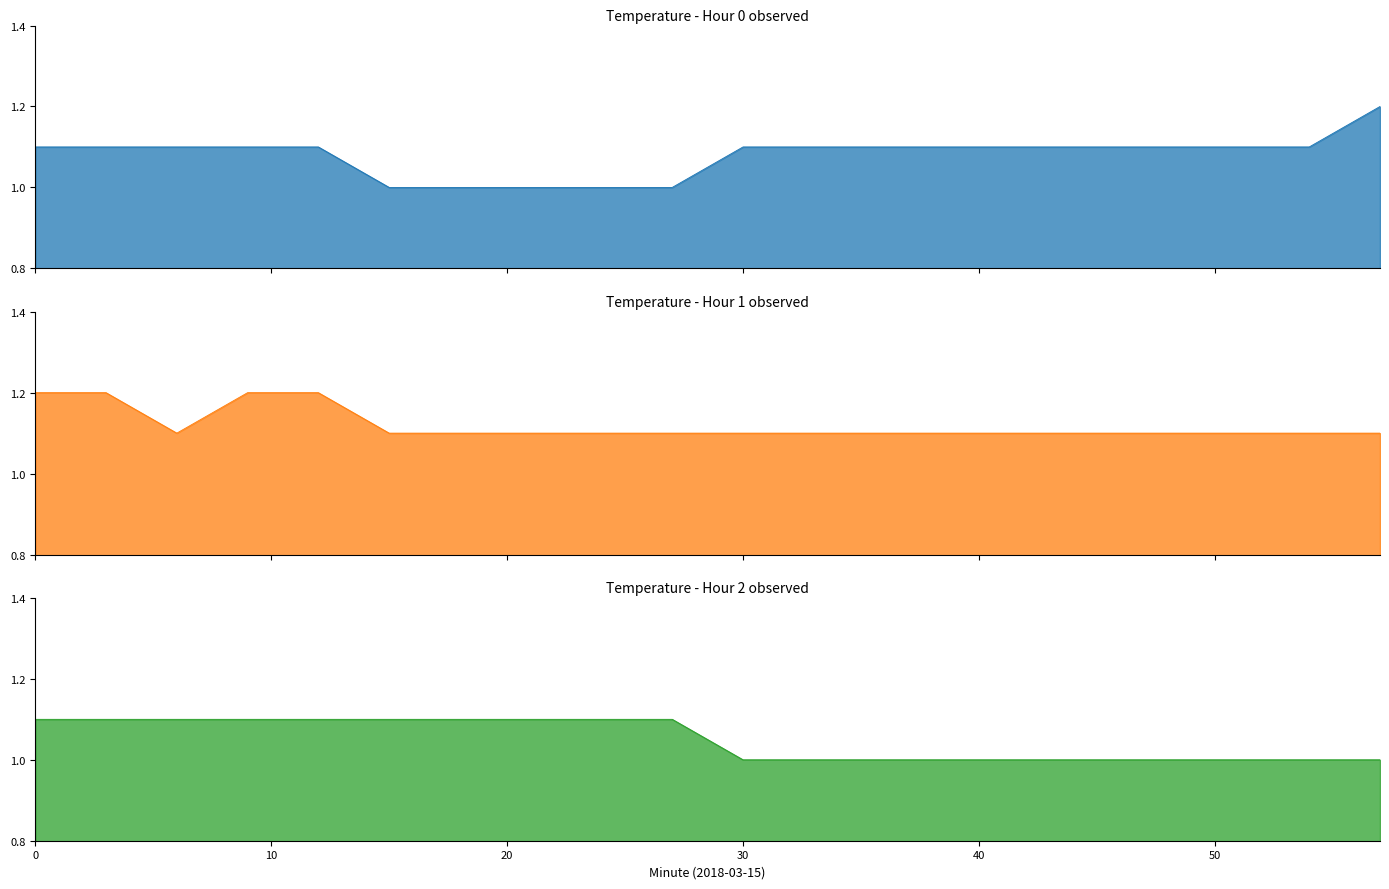

What is the sum of all Value (Times are PST for temperature in C) - Hour 0 values?

21.6